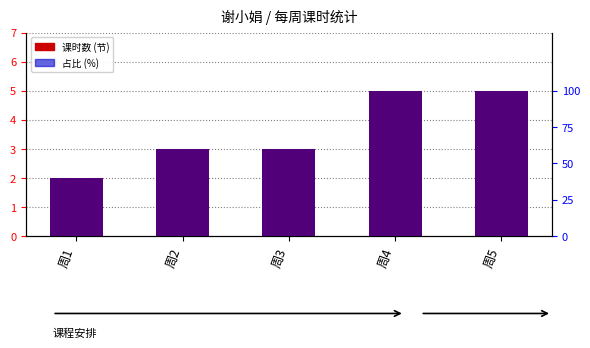

How many bars are there in each group?

2